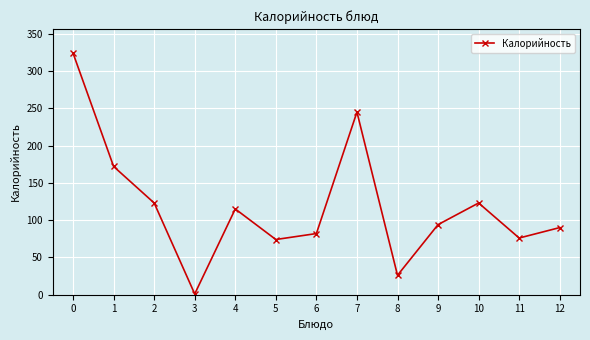

What is the ratio of the value at 4 to the value at 3?

115.0